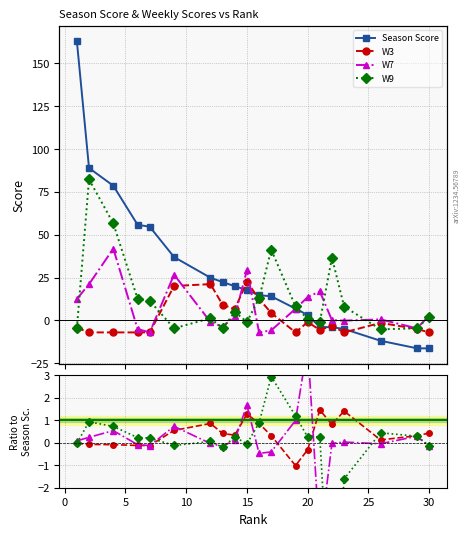

Count the number of data series in this chart.

4